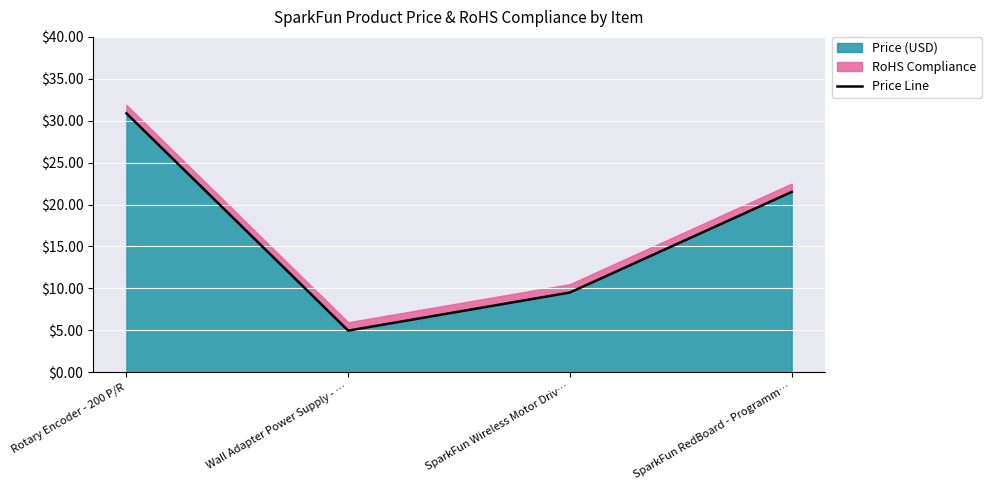

The chart shows a value of 30.9 at Rotary Encoder - 200 P/R. True or false?

True